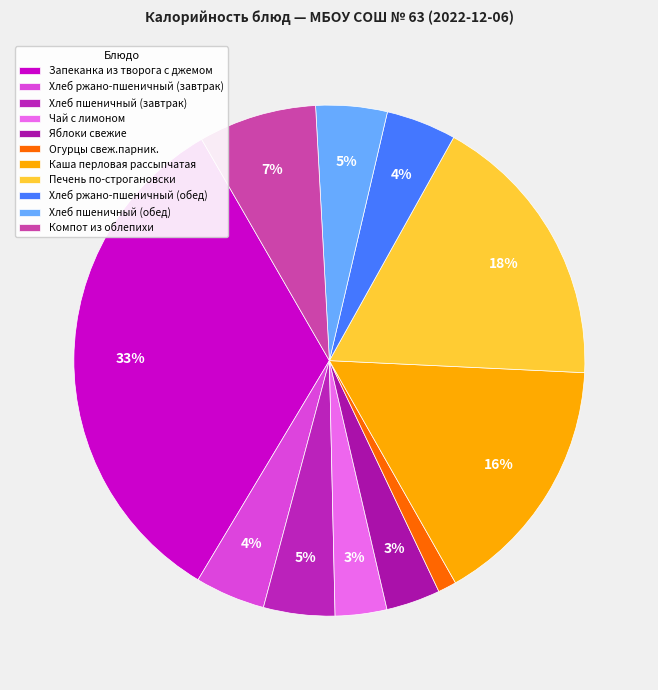

What is the change in value from Чай с лимоном to Огурцы свеж.парник.?

-27